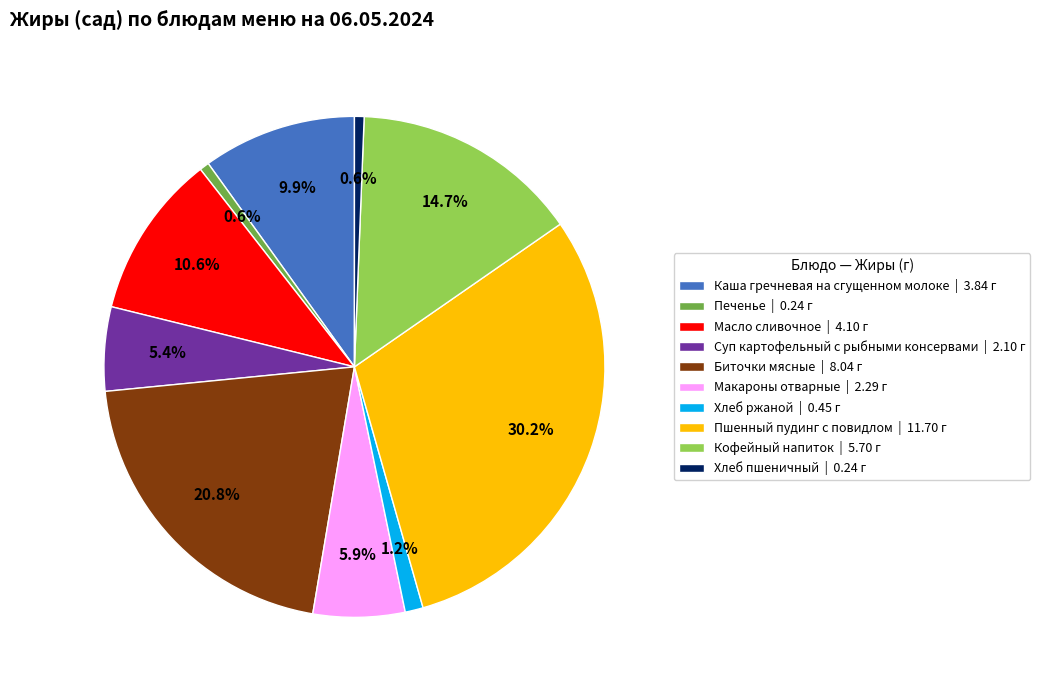

Which category has the biggest portion of the pie?

Пшенный пудинг с повидлом | 11.70 г